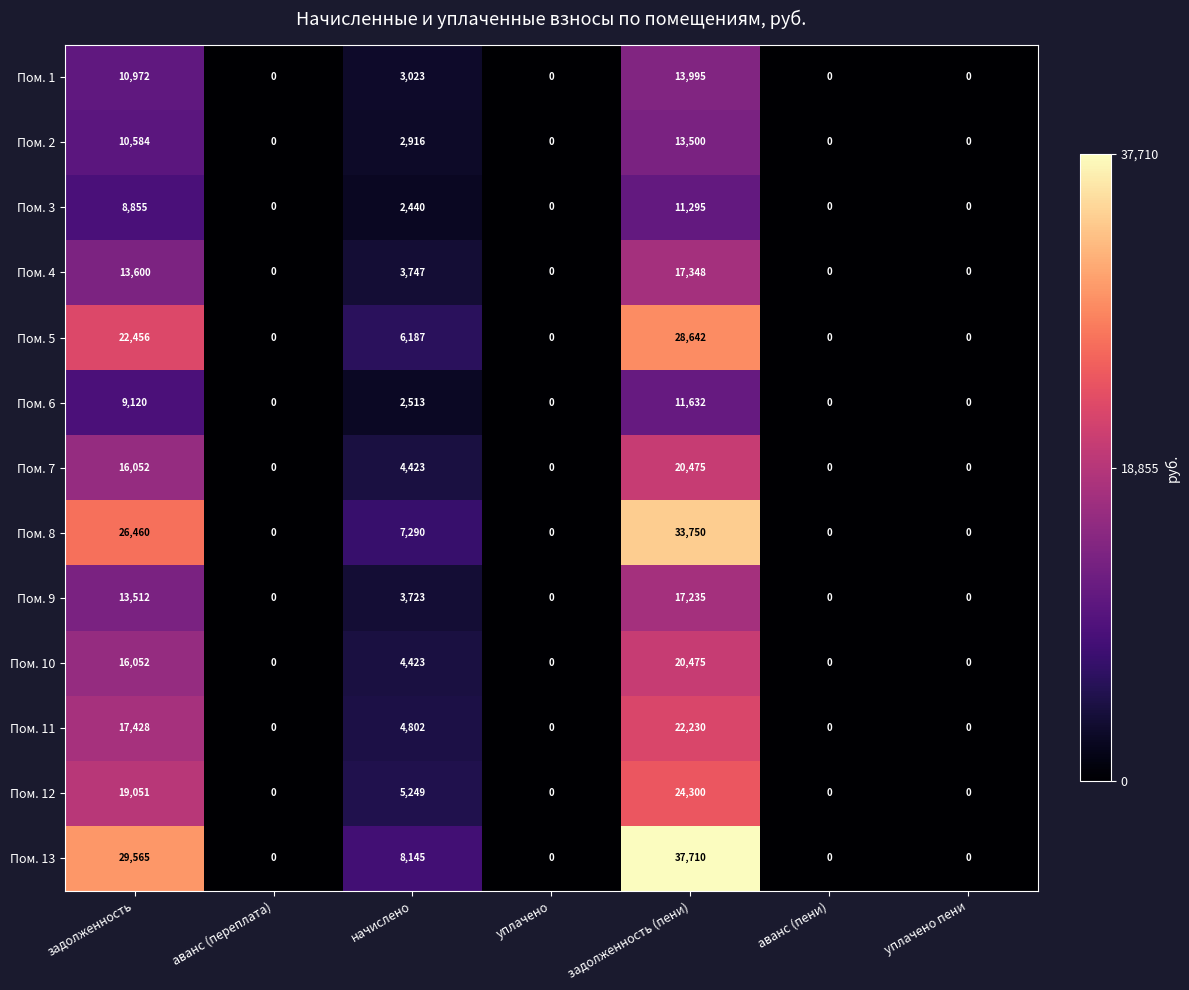

Count the number of data series in this chart.

13